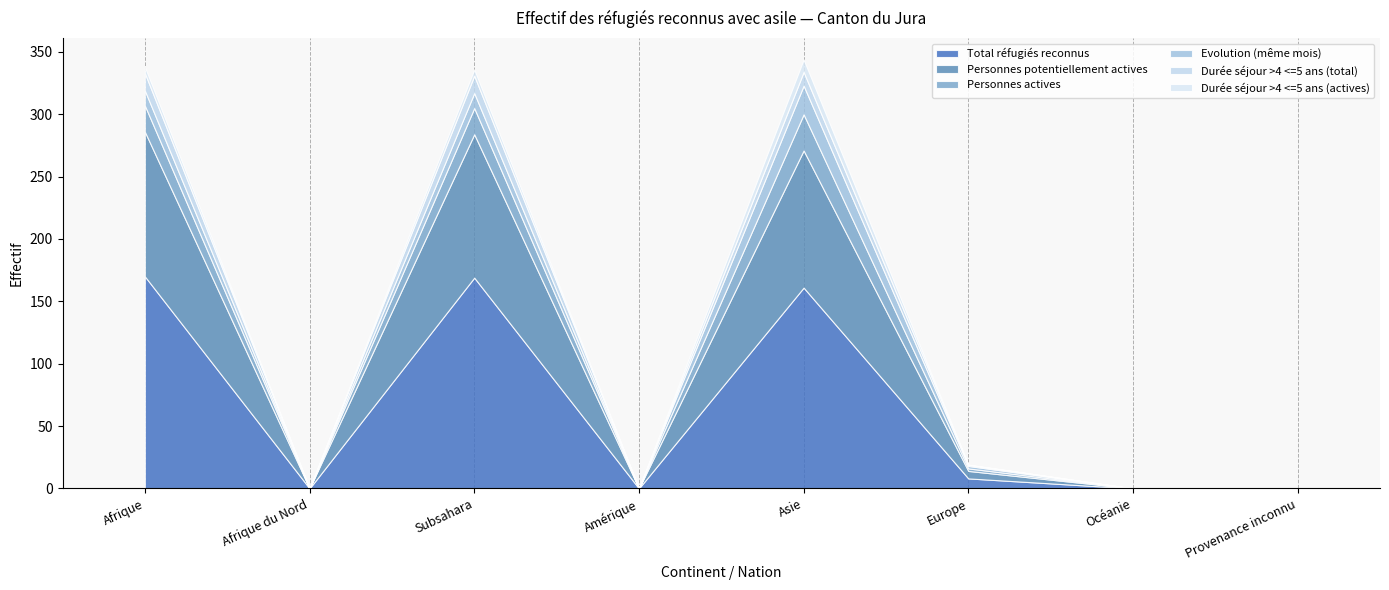

Reading left to right, what are all the values shown in this chart?

Total réfugiés reconnus: Afrique=170	Afrique du Nord=0	Subsahara=169	Amérique=0	Asie=161	Europe=8	Océanie=0	Provenance inconnu=0
Personnes potentiellement actives: Afrique=116	Afrique du Nord=0	Subsahara=115	Amérique=0	Asie=110	Europe=6	Océanie=0	Provenance inconnu=0
Personnes actives: Afrique=21	Afrique du Nord=0	Subsahara=21	Amérique=0	Asie=29	Europe=2	Océanie=0	Provenance inconnu=0
Evolution (même mois): Afrique=12	Afrique du Nord=0	Subsahara=12	Amérique=0	Asie=23	Europe=2	Océanie=0	Provenance inconnu=0
Durée séjour >4 <=5 ans (total): Afrique=14	Afrique du Nord=0	Subsahara=14	Amérique=0	Asie=11	Europe=1	Océanie=0	Provenance inconnu=0
Durée séjour >4 <=5 ans (actives): Afrique=5	Afrique du Nord=0	Subsahara=5	Amérique=0	Asie=10	Europe=0	Océanie=0	Provenance inconnu=0